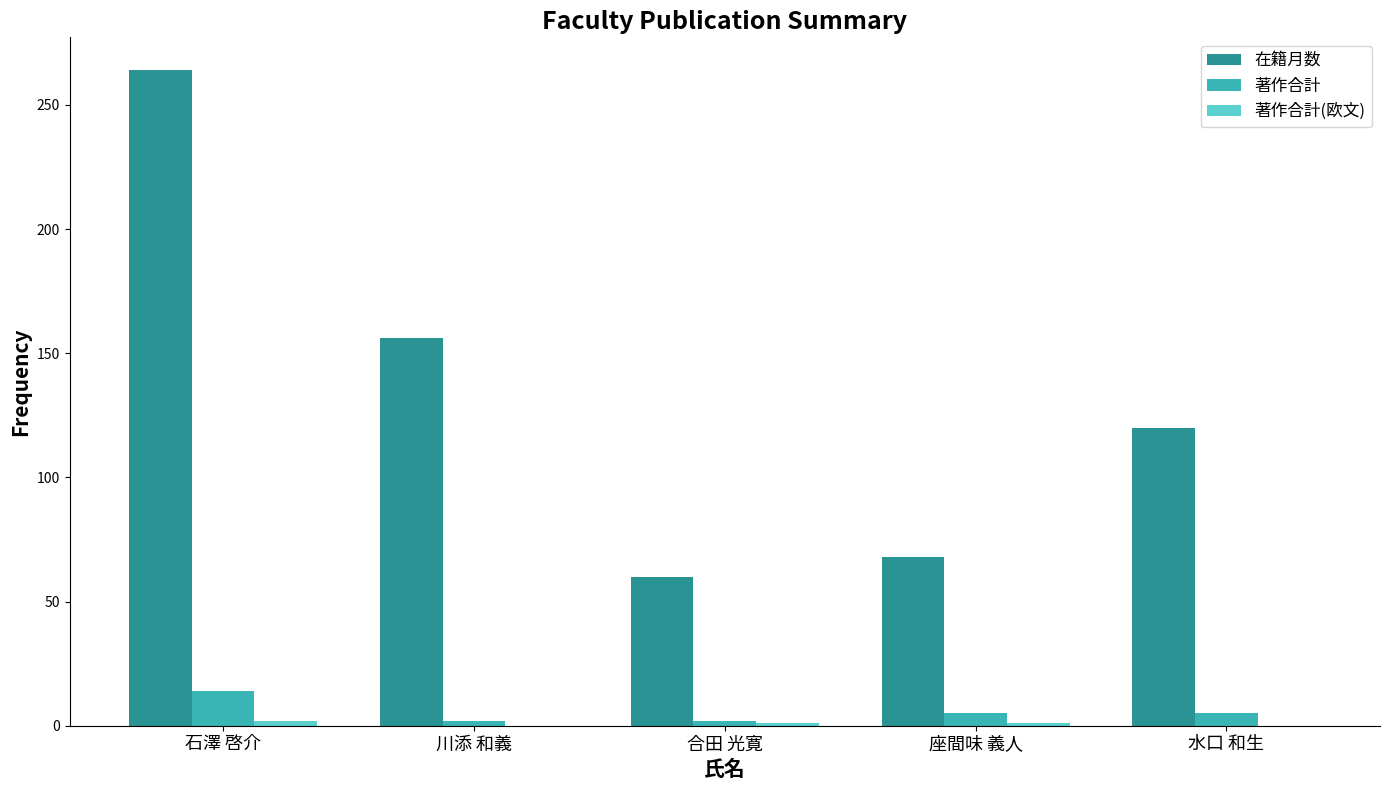

The value of 著作合計 at 石澤 啓介 is 14. True or false?

True